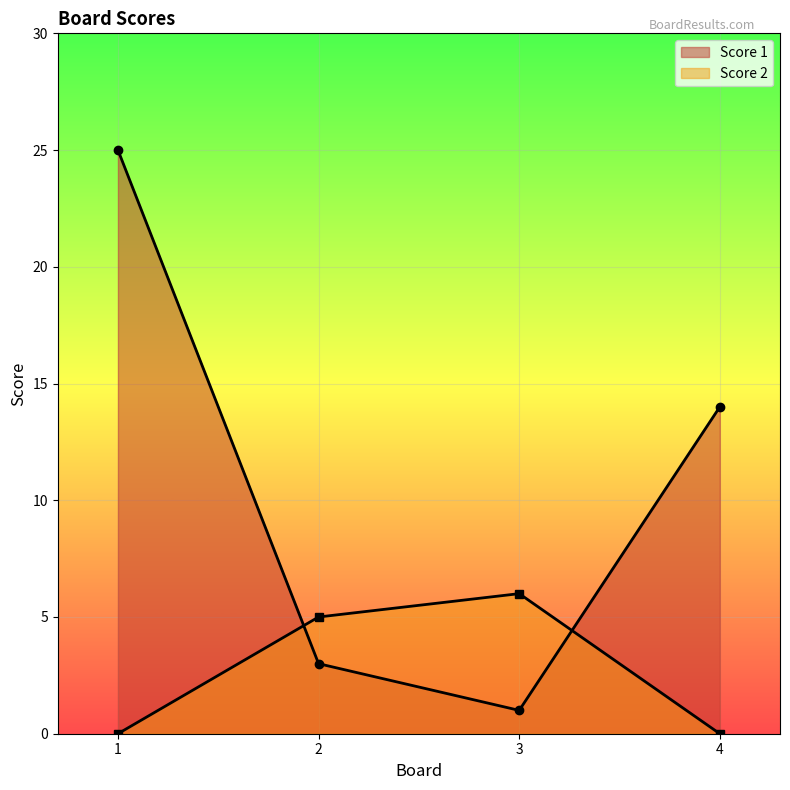

Count the Score 2 values in the range 0 to 6.

4